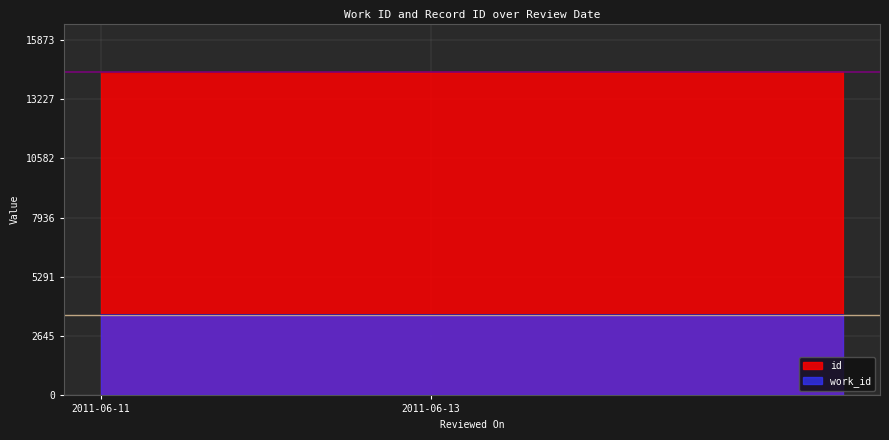

List the series in order of their overall mean, highest first.

id, work_id